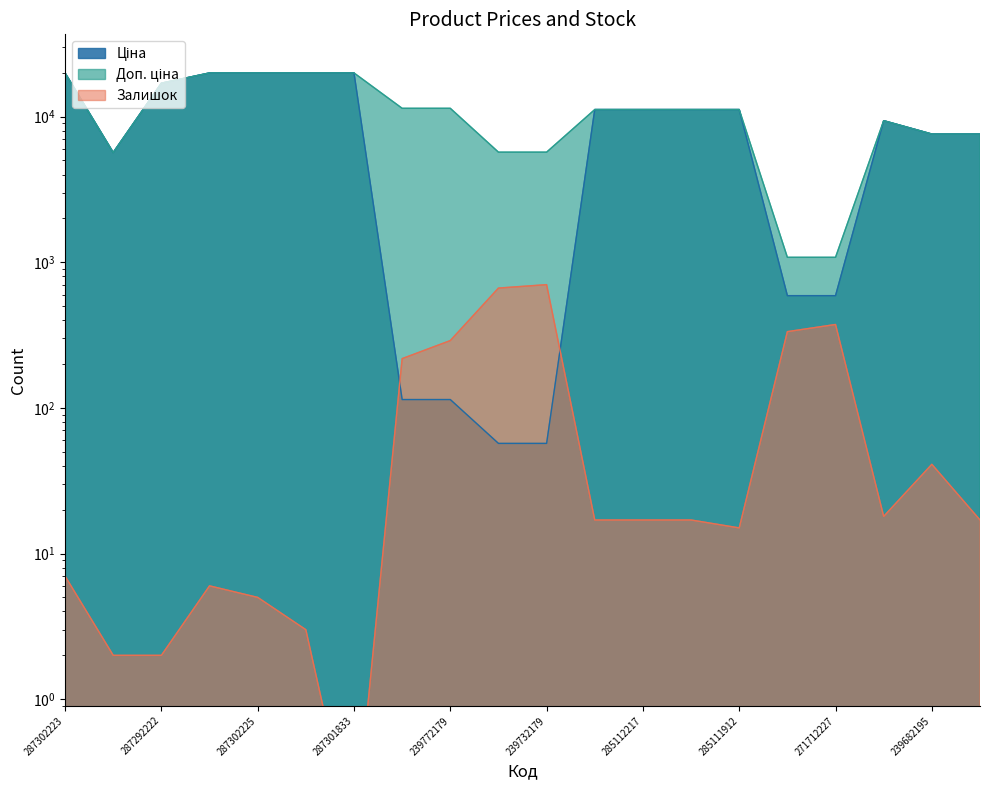

Which series has the largest total across all categories?

Доп. ціна